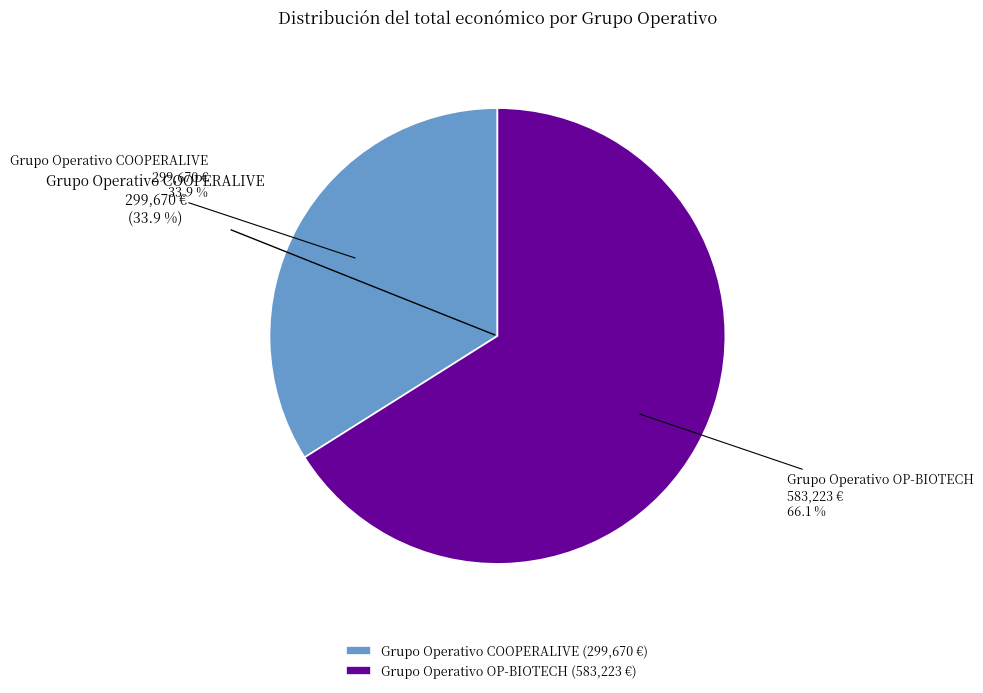

To the nearest percent, what is the average slice percentage?

50%